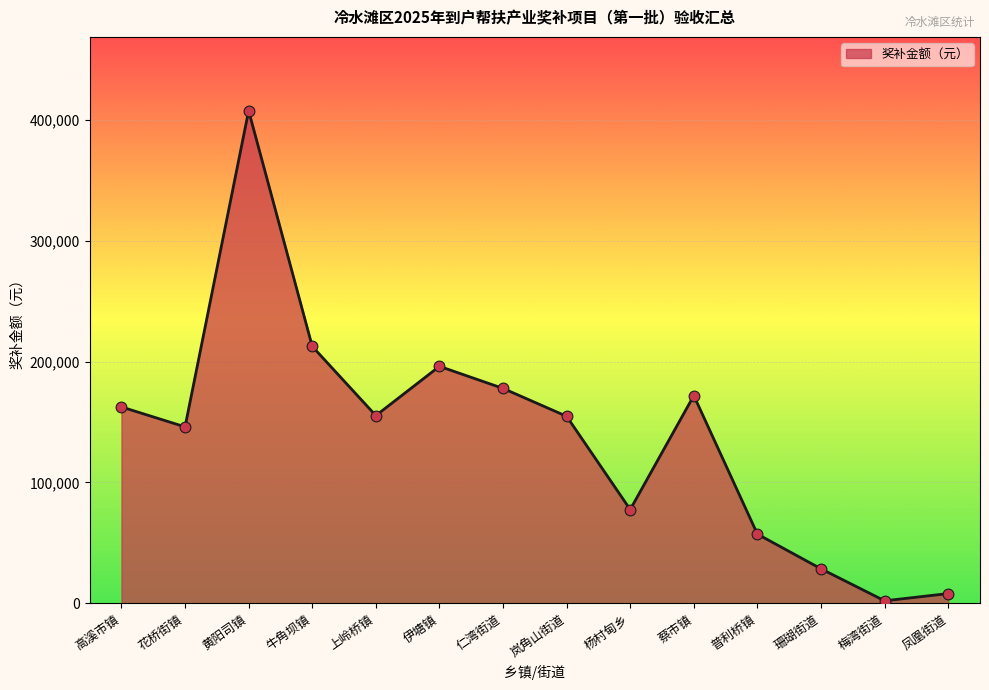

Which has a higher value, 珊瑚街道 or 蔡市镇?

蔡市镇